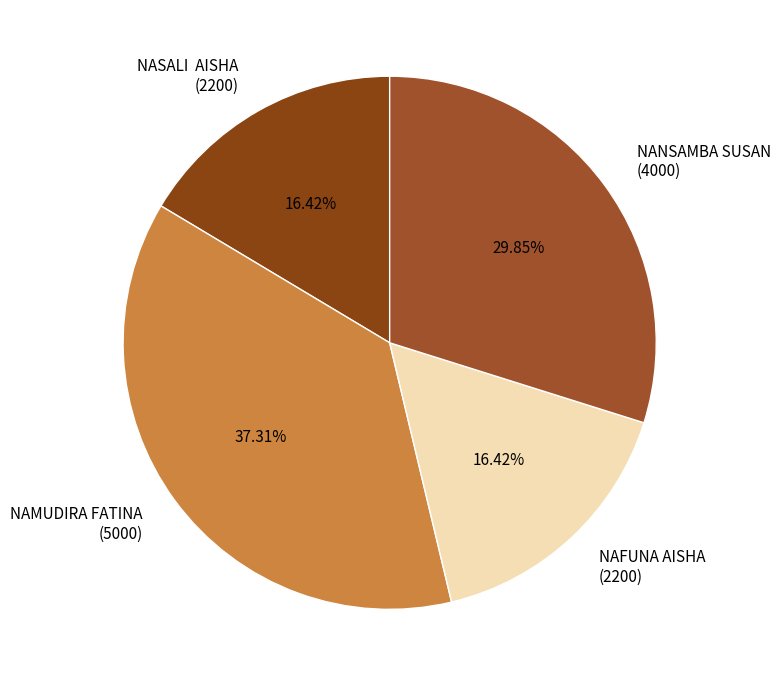

Between NAMUDIRA FATINA and NANSAMBA SUSAN, which is larger?

NAMUDIRA FATINA